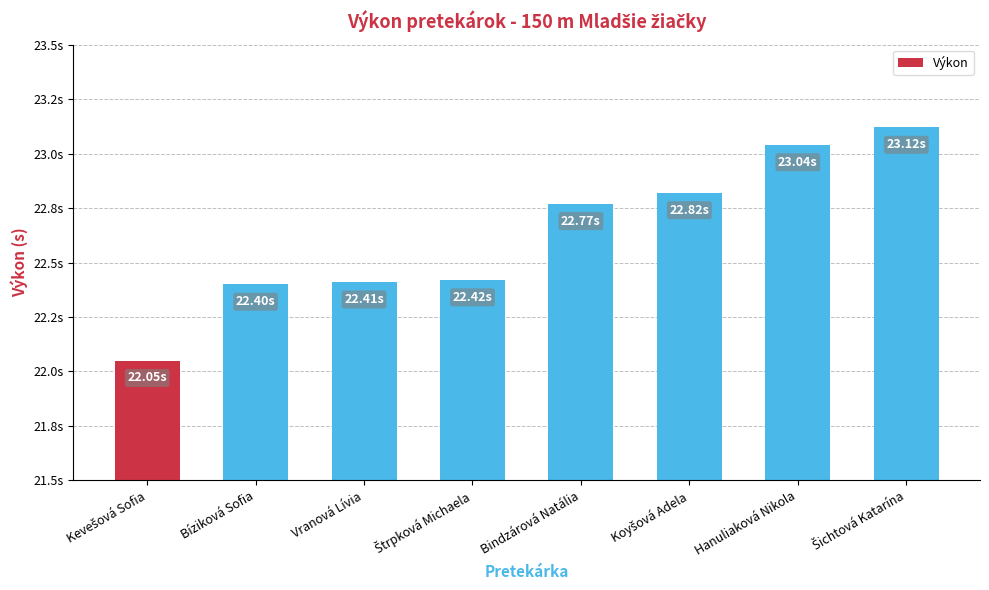

Reading left to right, list all the values displayed in this chart.

Kevešová Sofia=22.1	Bíziková Sofia=22.4	Vranová Lívia=22.4	Štrpková Michaela=22.4	Bindzárová Natália=22.8	Koyšová Adela=22.8	Hanuliaková Nikola=23.0	Šichtová Katarína=23.1